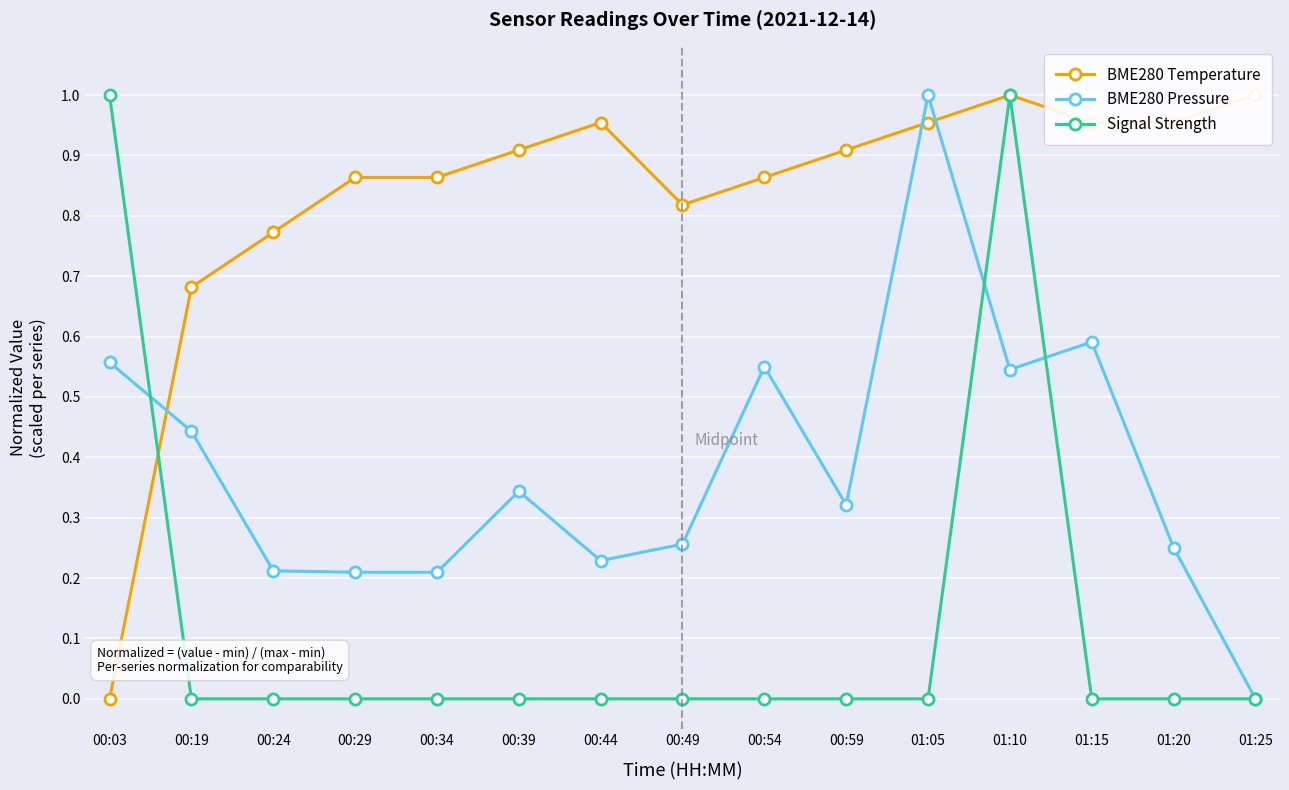

True or false: BME280 Pressure has a value of 0.9 at 01:15.

False